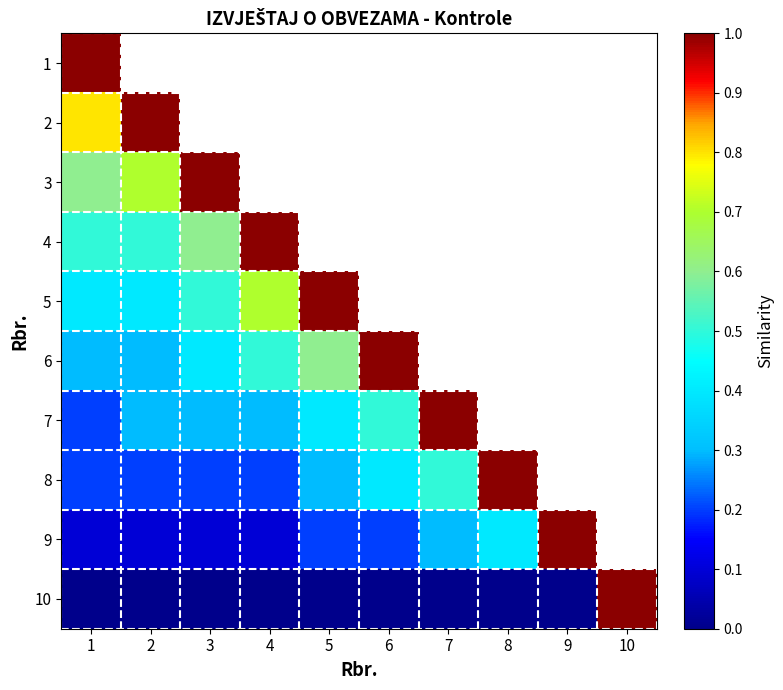

Is it true that 6 equals 1.0 at 6?

True